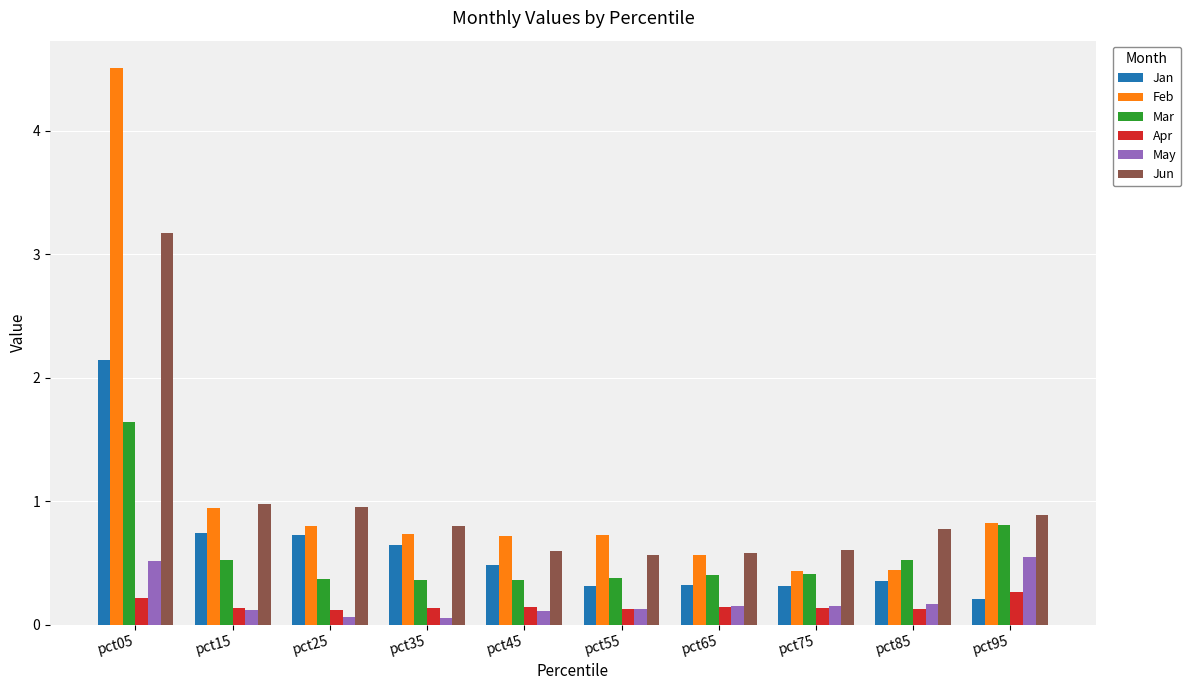

What is the average value of the Jun series?

1.0